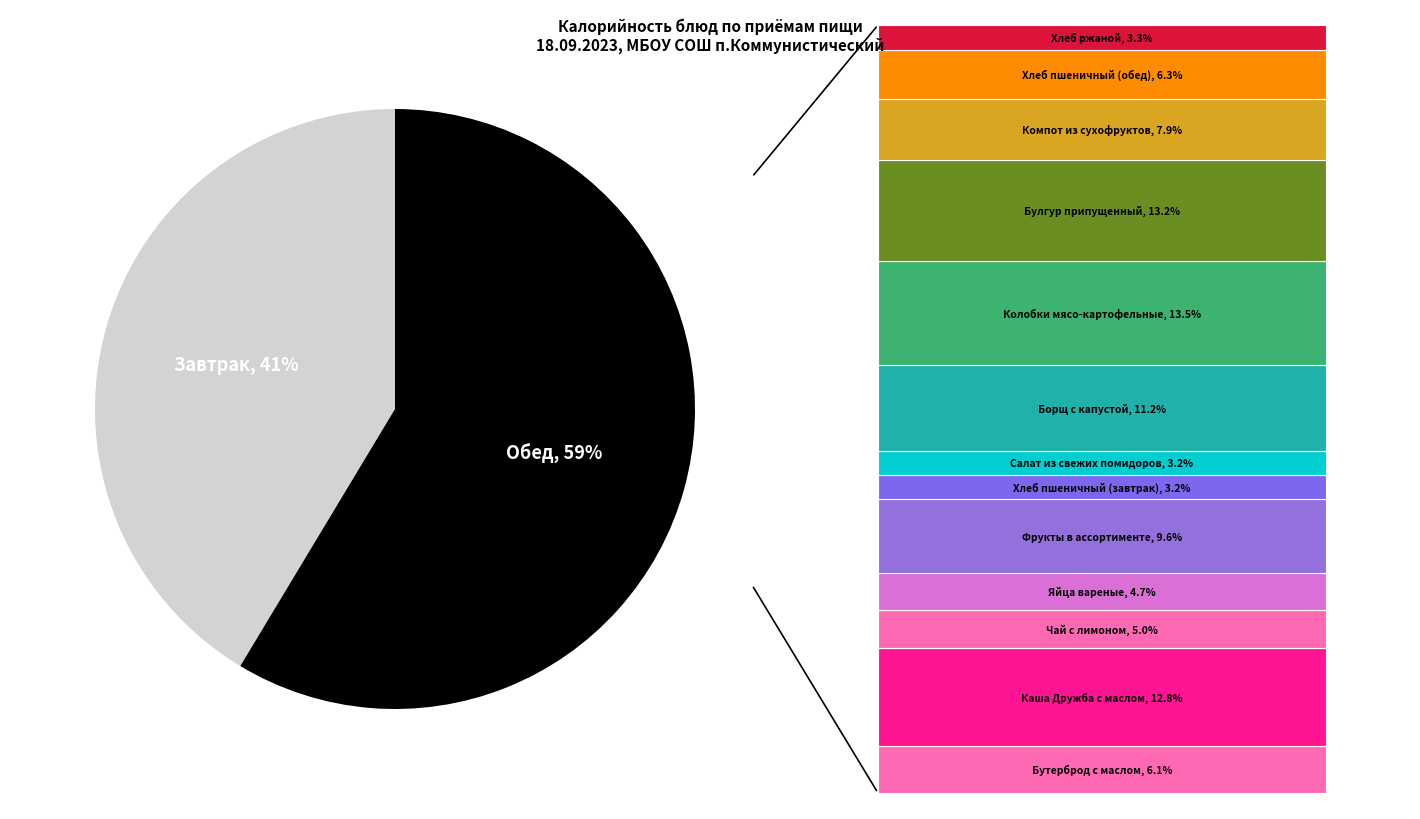

To the nearest percent, what is the average slice percentage?

50%